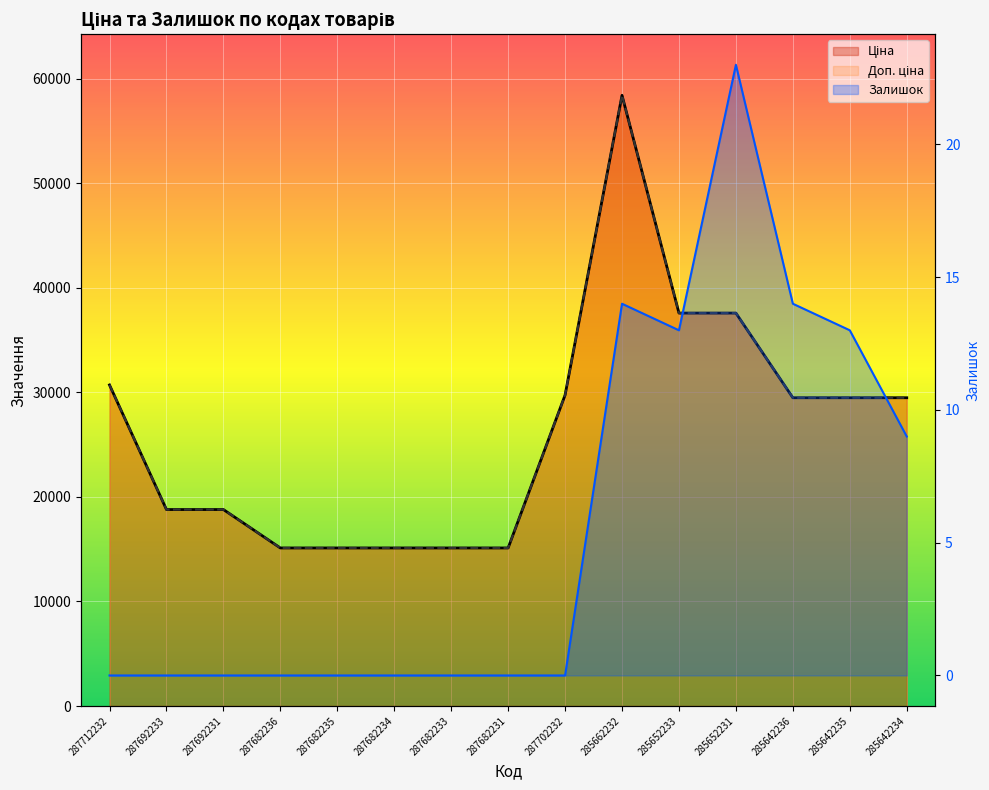

What is the spread (max minus min) of values at 287682234?

15120.0